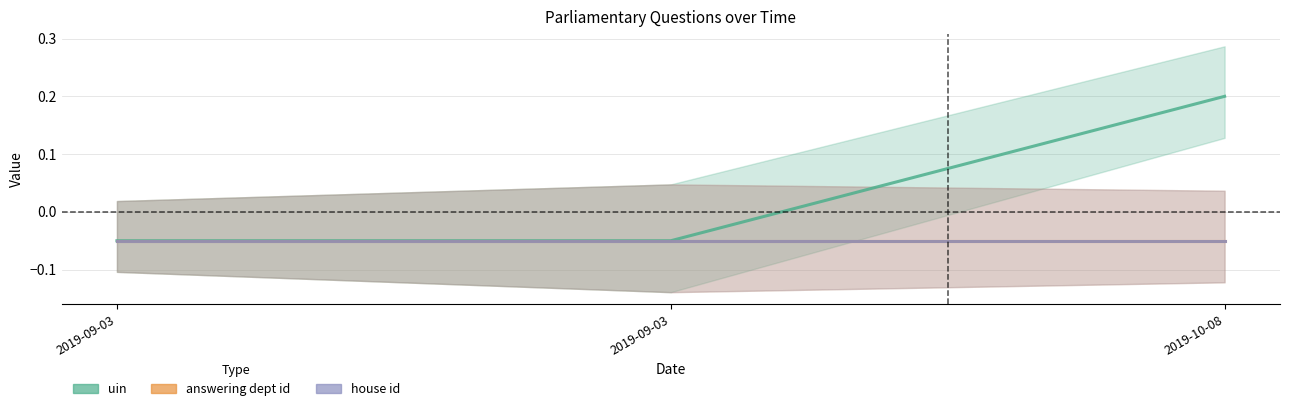

Is it true that answering dept id equals -0.1 at 2019-10-08?

False